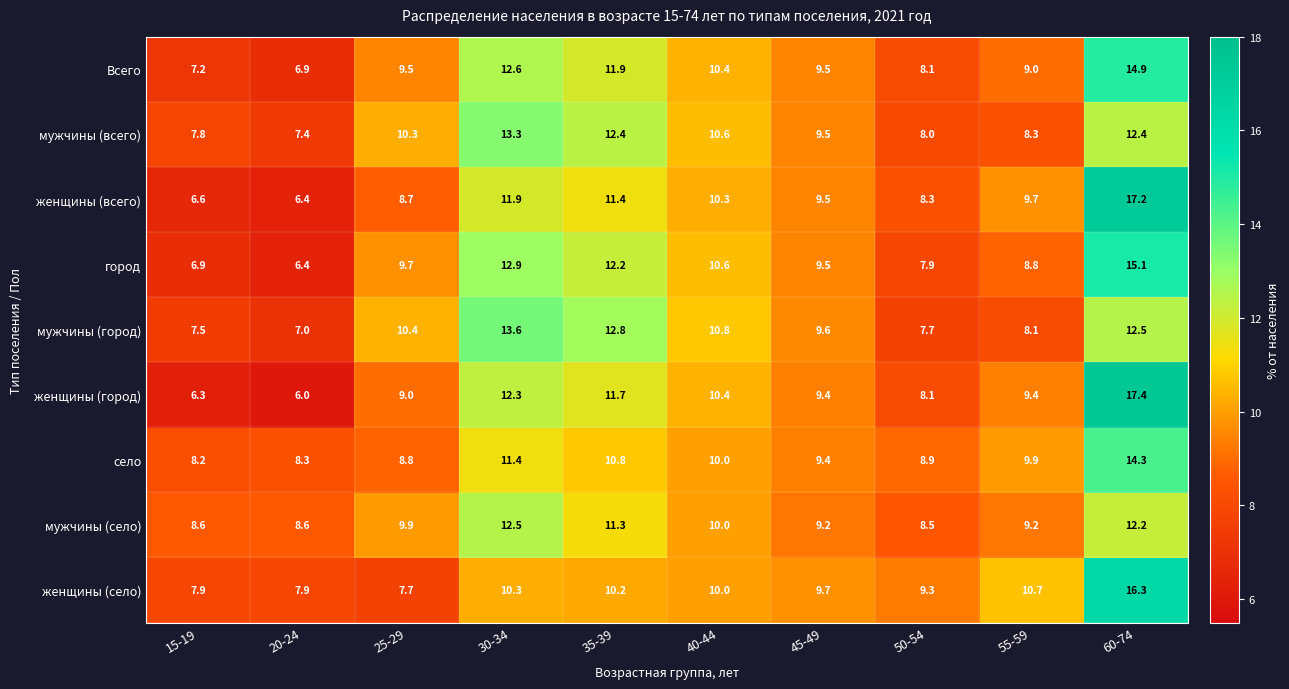

True or false: Всего has a value of 5.1 at 50-54.

False